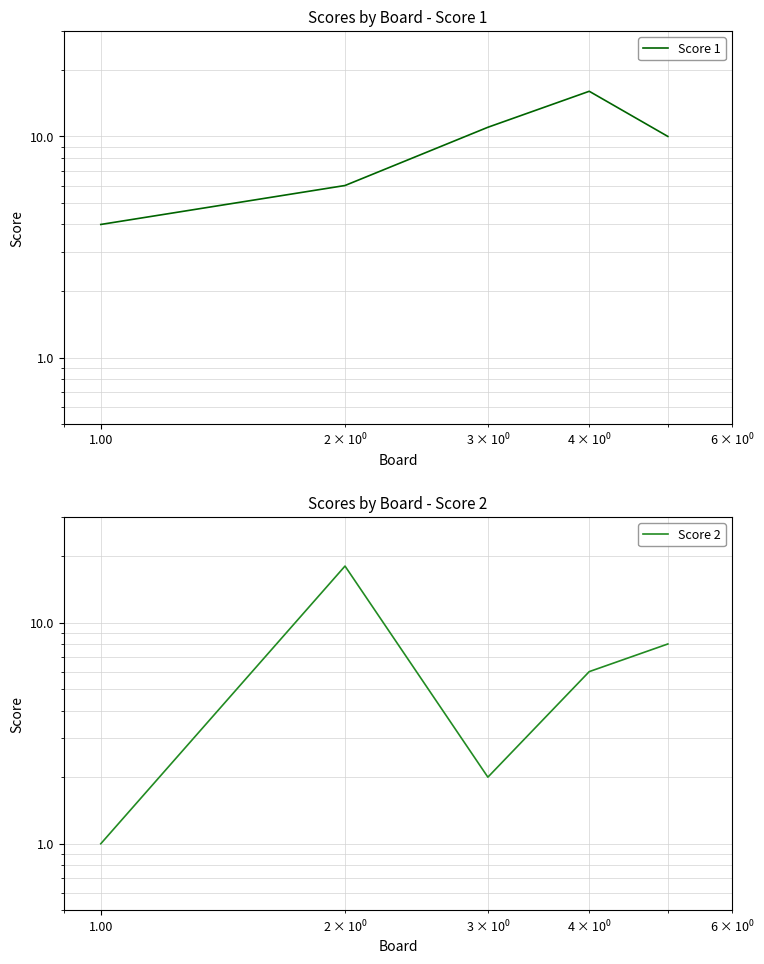

At 1.00, list the series in order from smallest to largest.

Score 2, Score 1